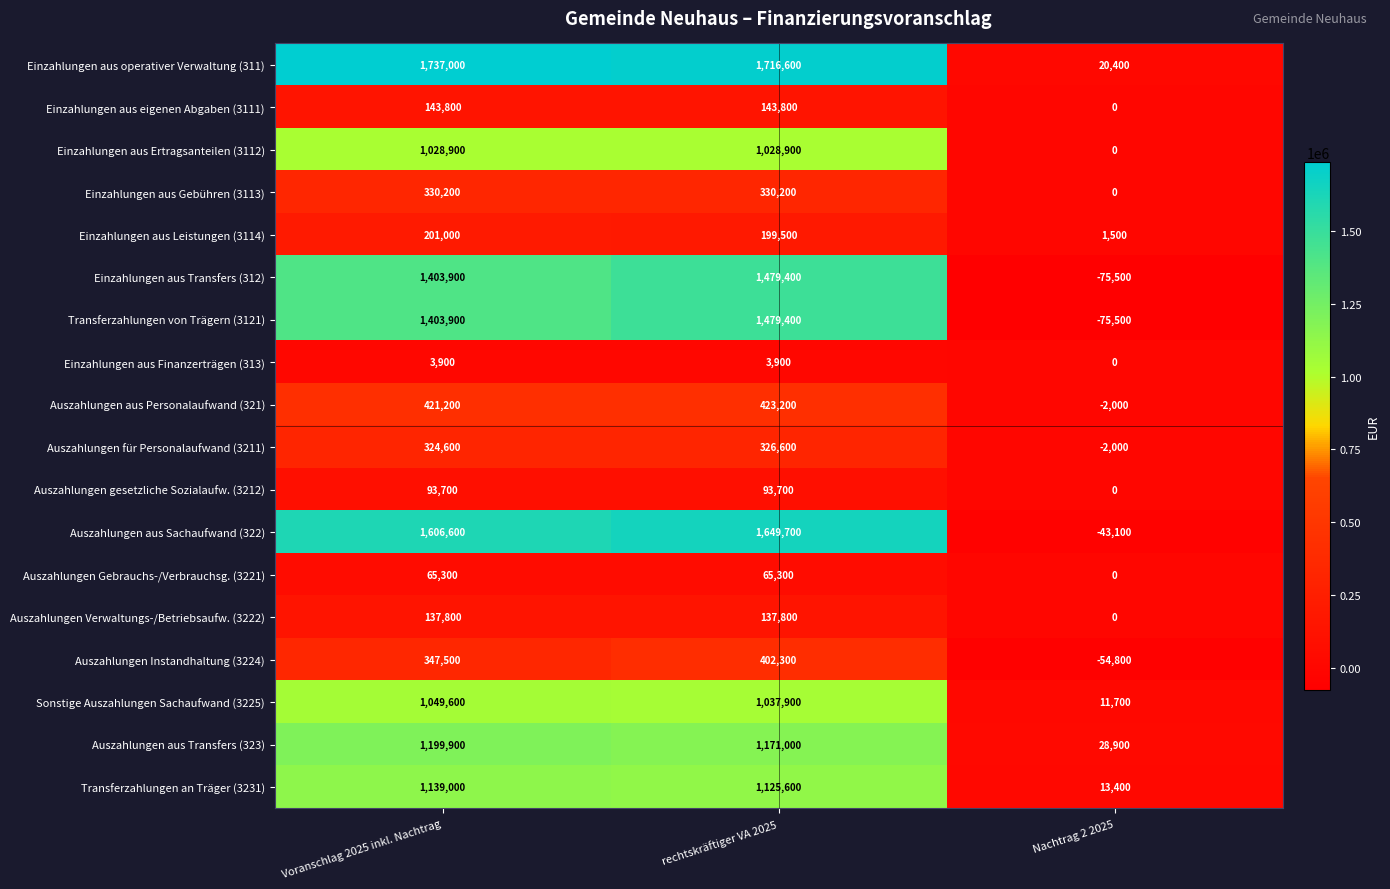

The Einzahlungen aus operativer Verwaltung (311) series shows 1157533 at rechtskräftiger VA 2025. True or false?

False